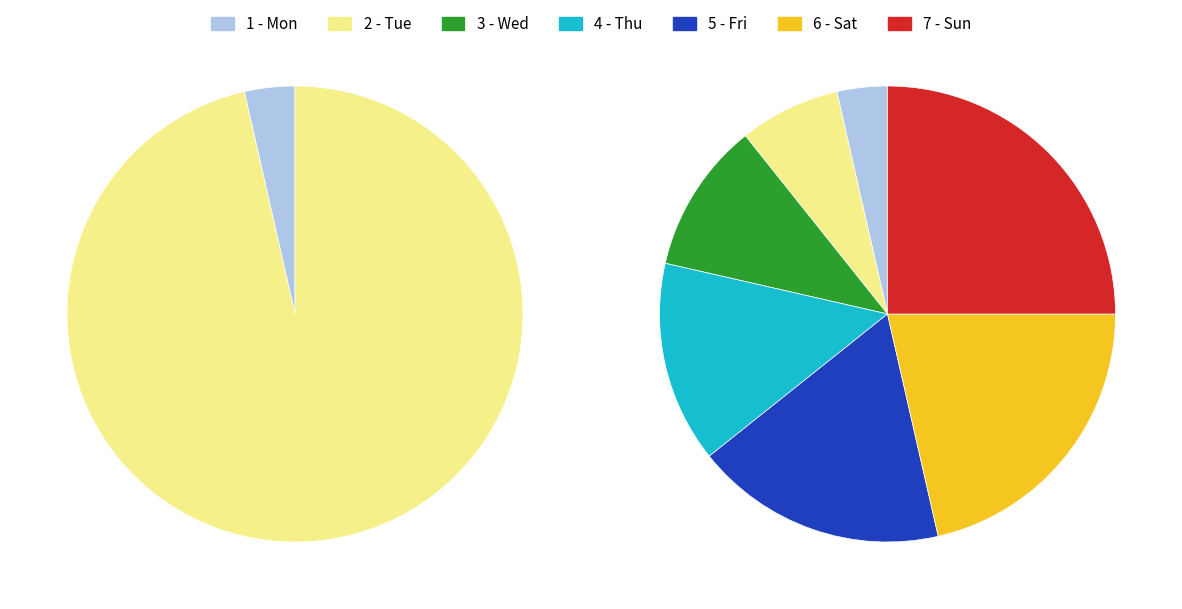

Is the sum of 7 - Sun and 2 - Tue greater than half?

No